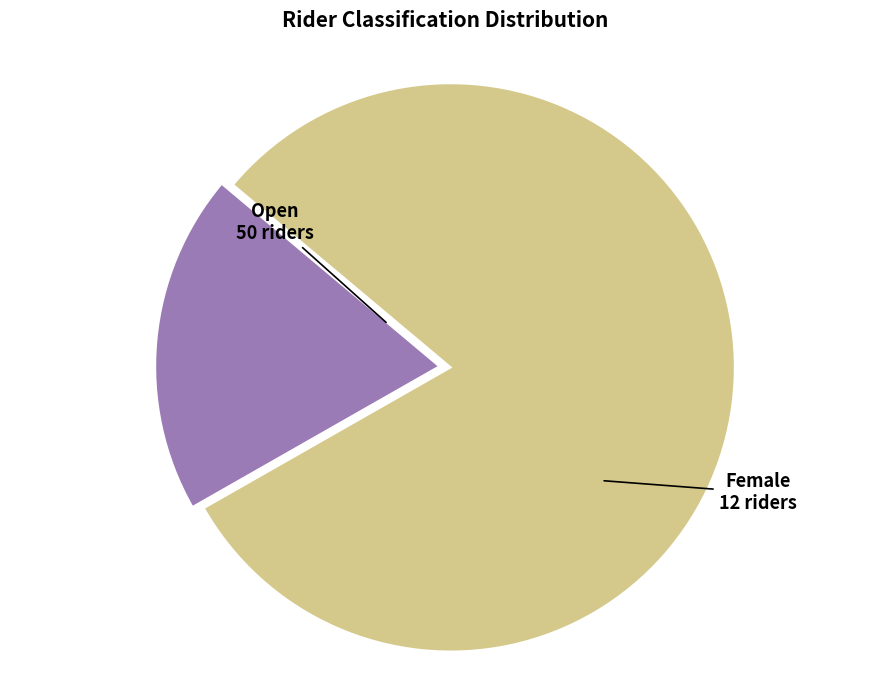

Is there a majority slice in this chart?

Yes